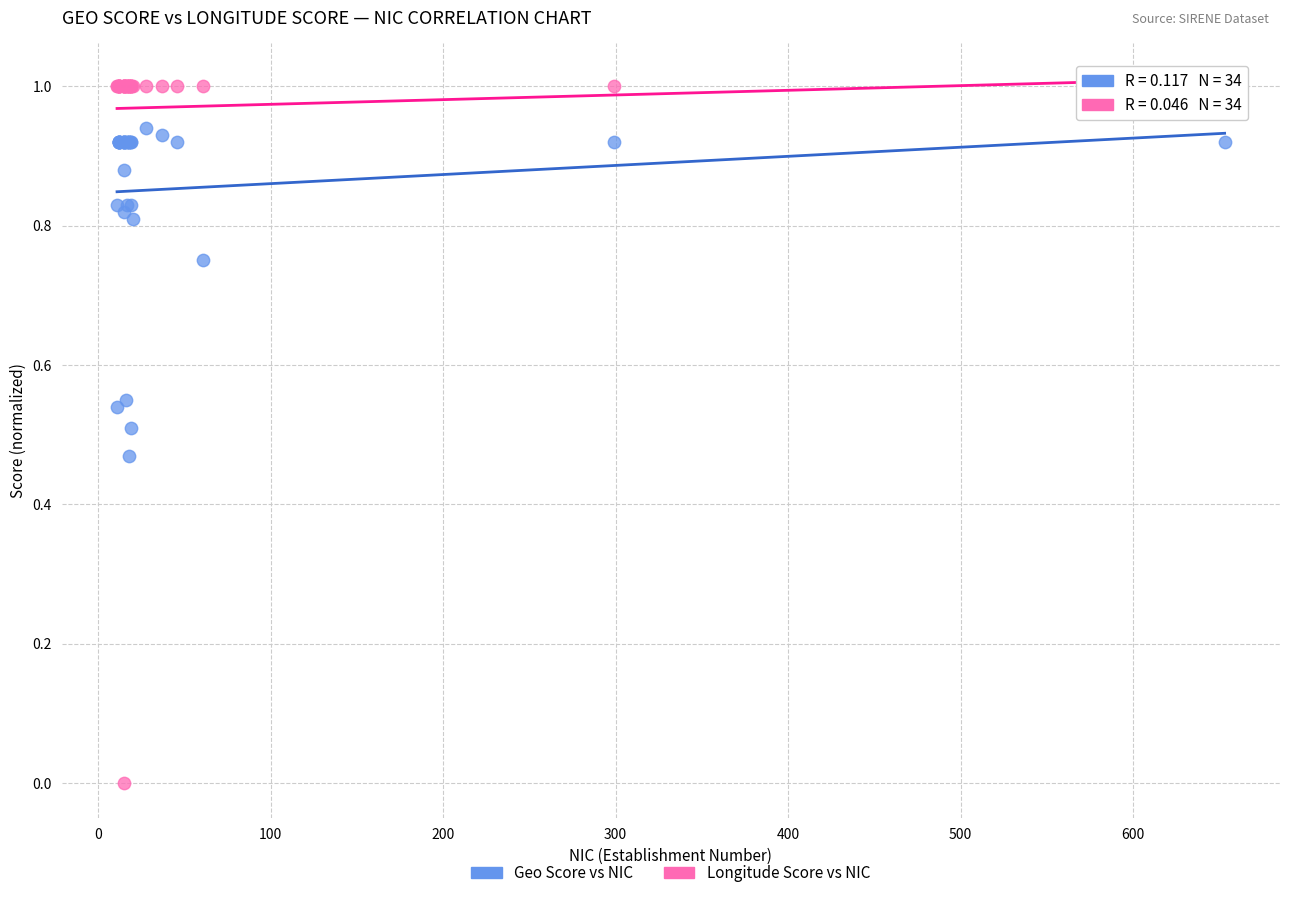

What is the X range (max minus min) for the scatter plot?

642.0